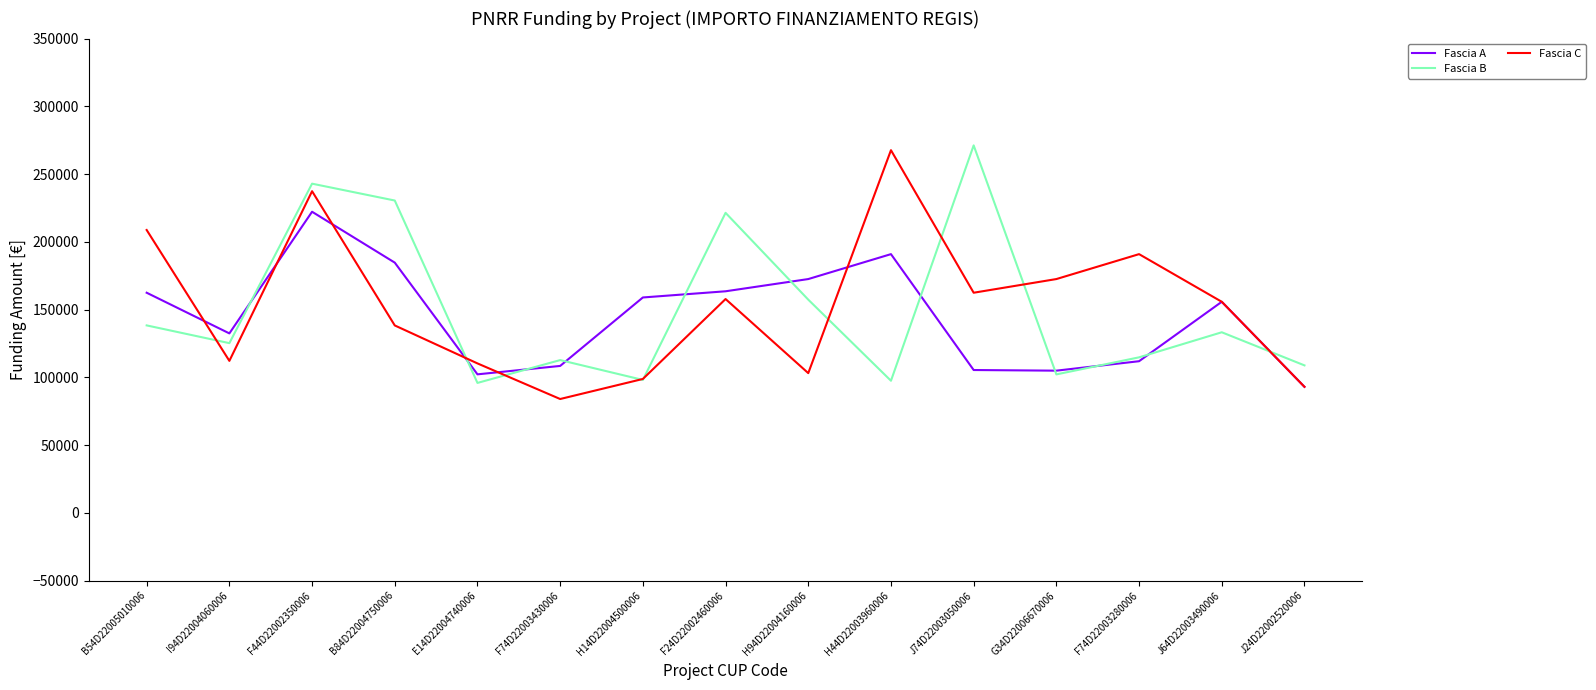

What is the difference between the Fascia B values at J74D22003050006 and F44D22002350006?

28257.0